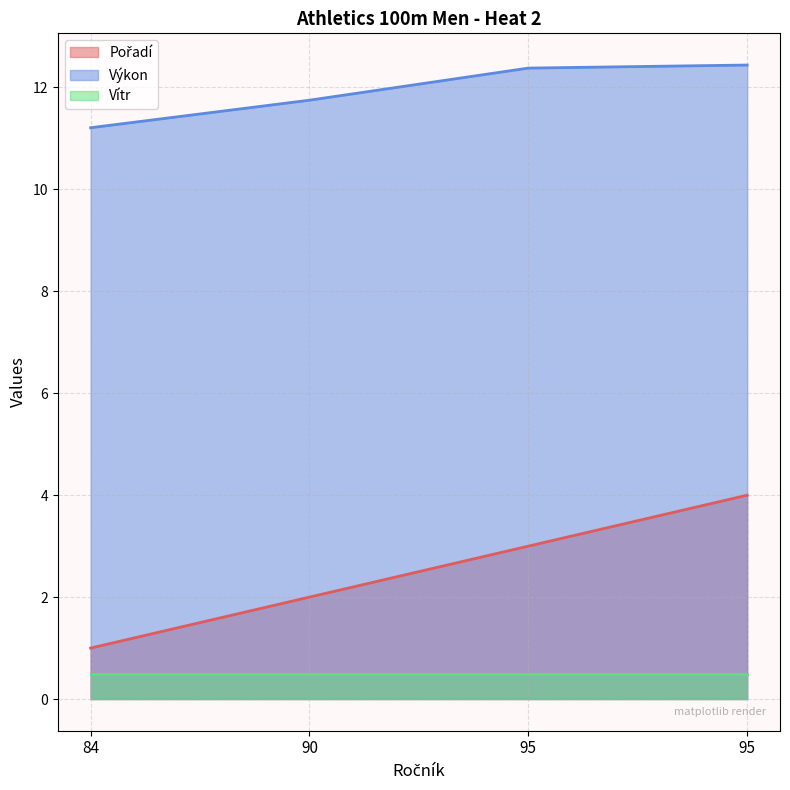

Where does the Výkon series first go above 12?

95